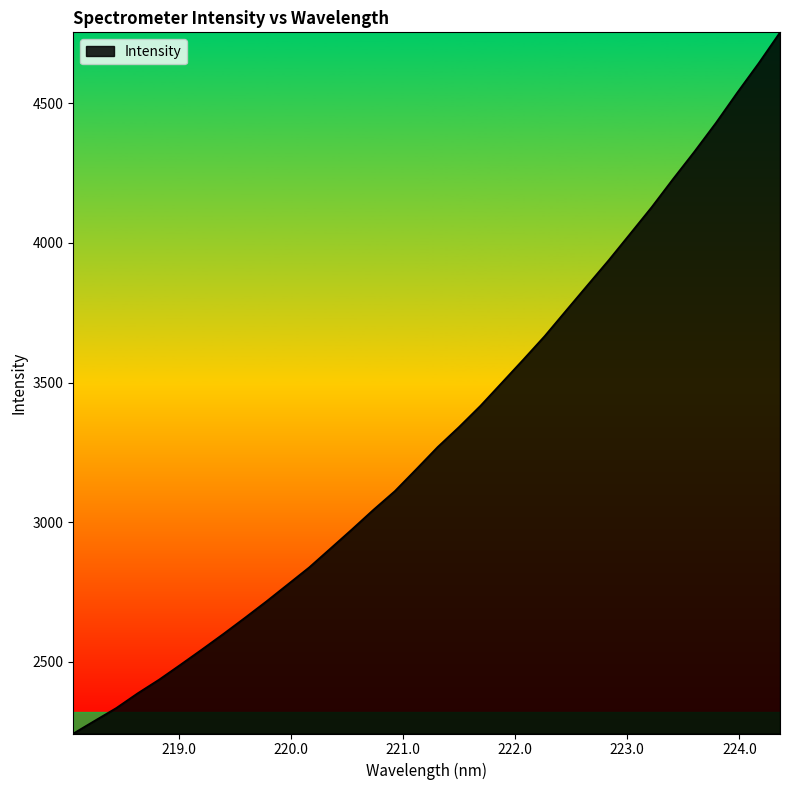

What is the maximum value shown in the chart?

4753.5